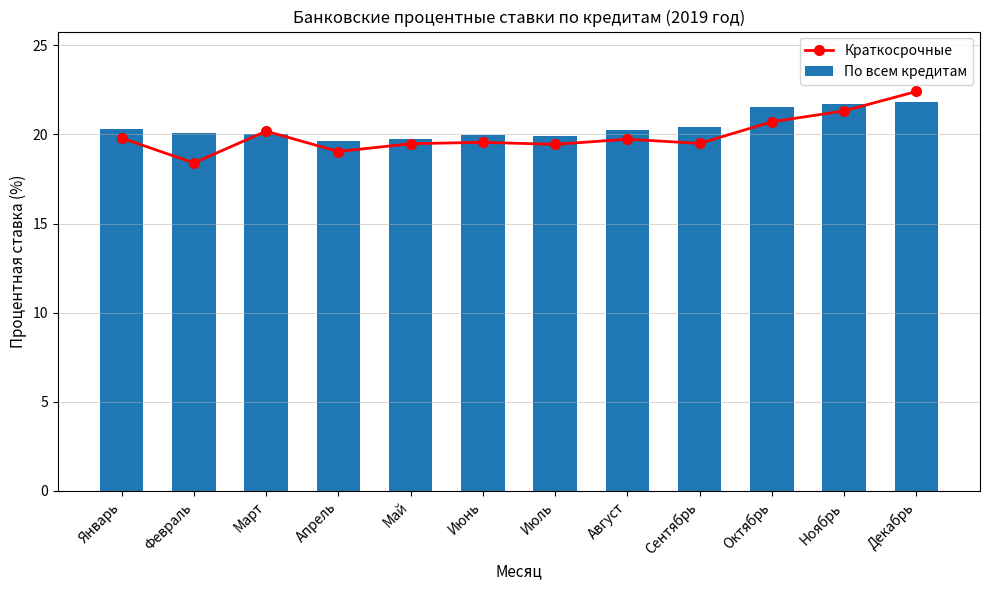

What is the smallest value displayed?

18.4